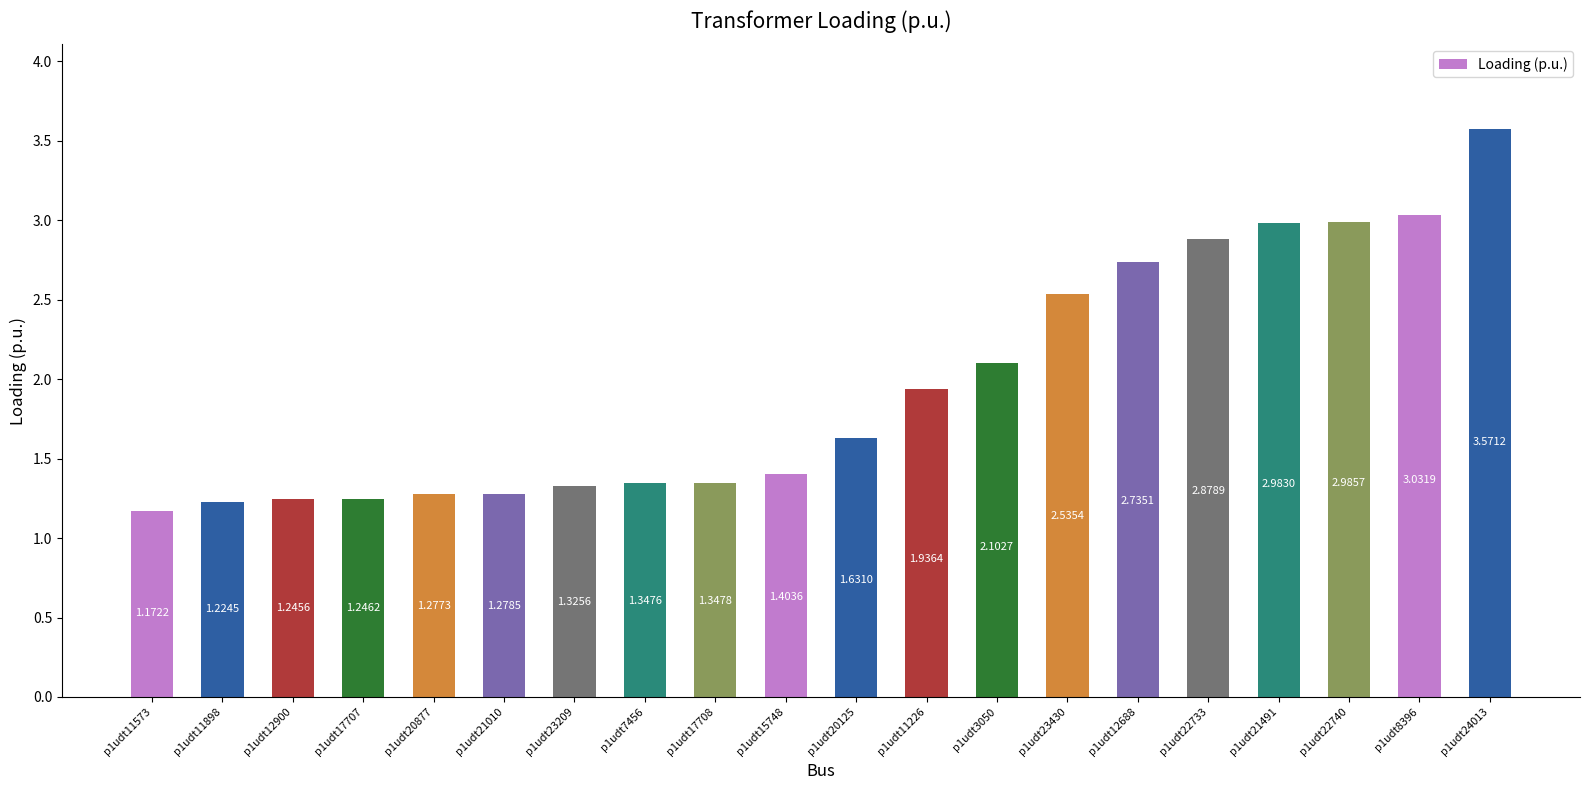

Is it true that the value at p1udt21491 is 3.0?

True